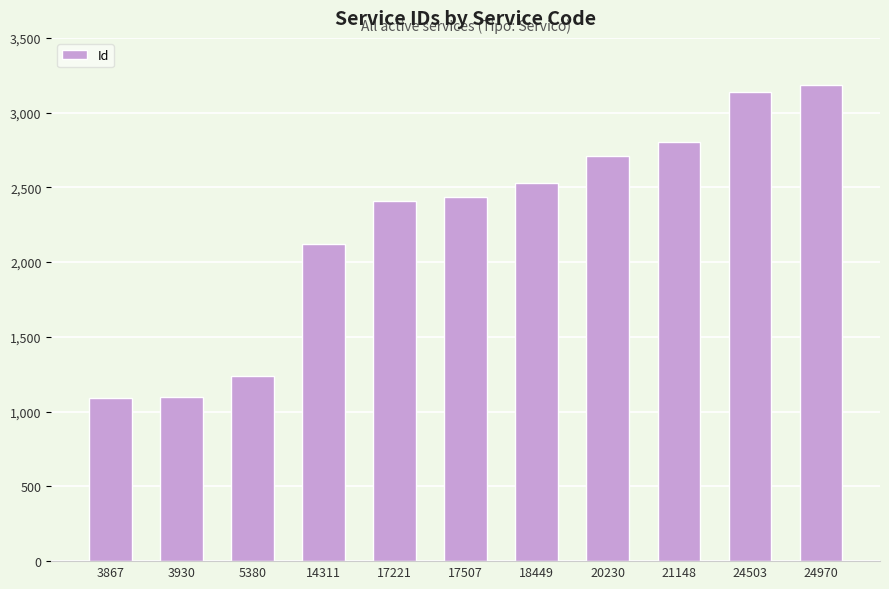

Is it true that the value at 18449 is 2532?

True